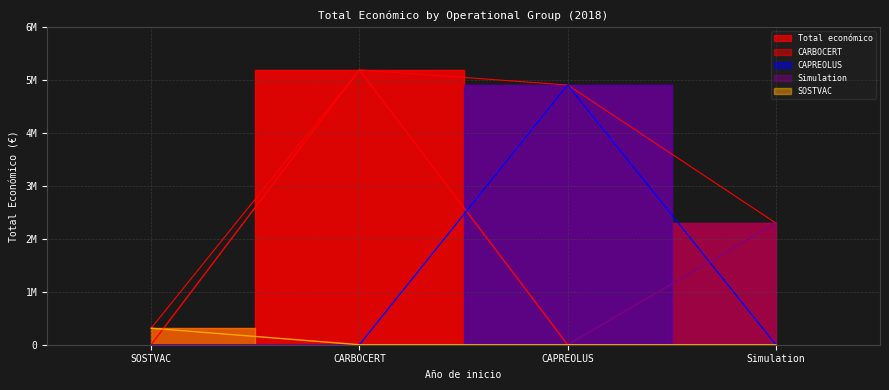

Approximately how many times larger is the value at CARBOCERT compared to CAPREOLUS?

1.1